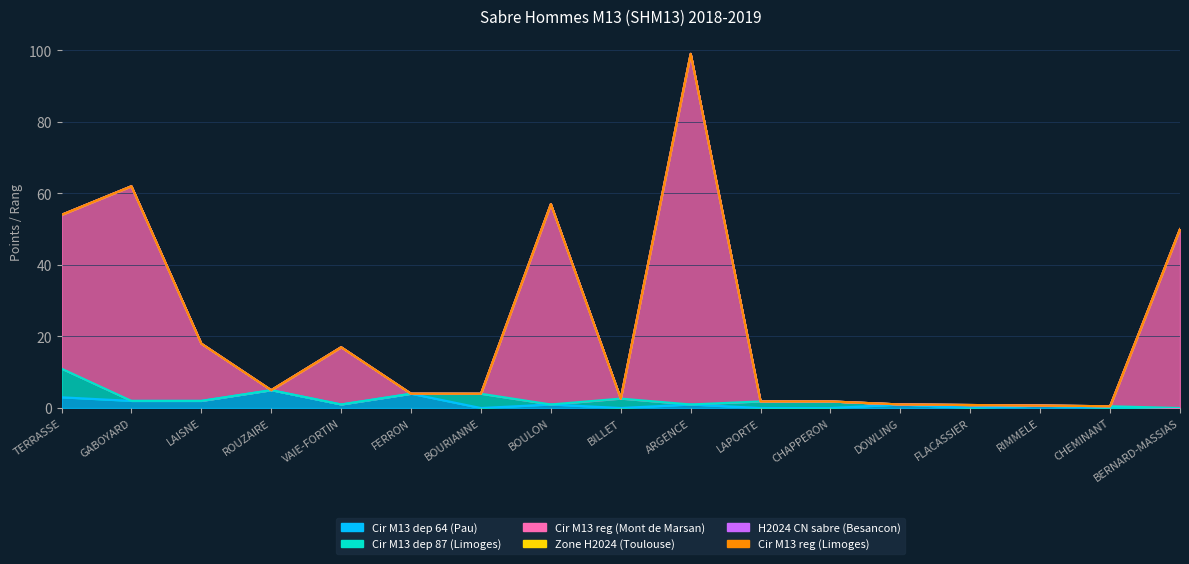

Does the chart have visible grid lines?

Yes